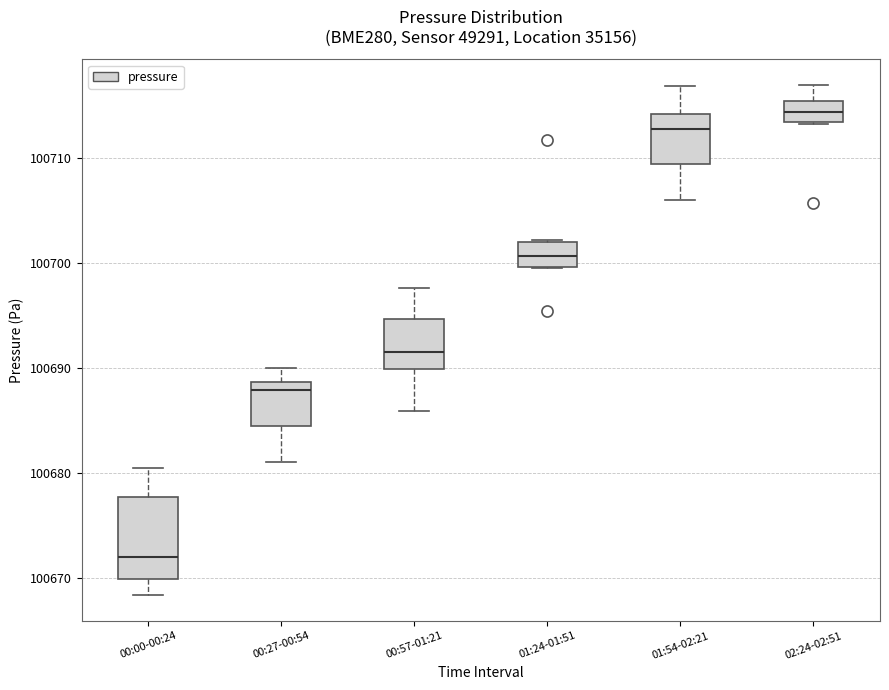

Where is the upper edge of the box for 01:24-01:51 on the y-axis? The values are not printed on the chart, so give them approximately, as read against the axis.

100702